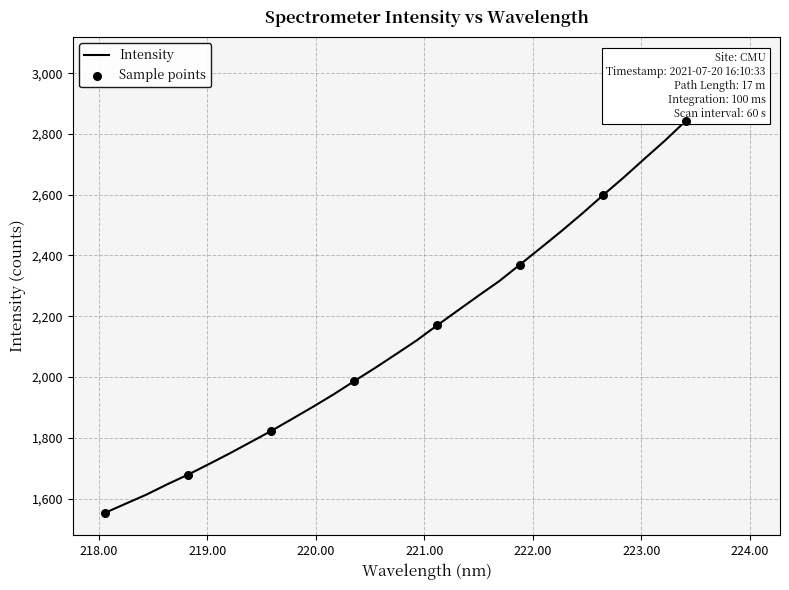

What is the ratio of the value at 223.0264 to the value at 223.7895?

0.9